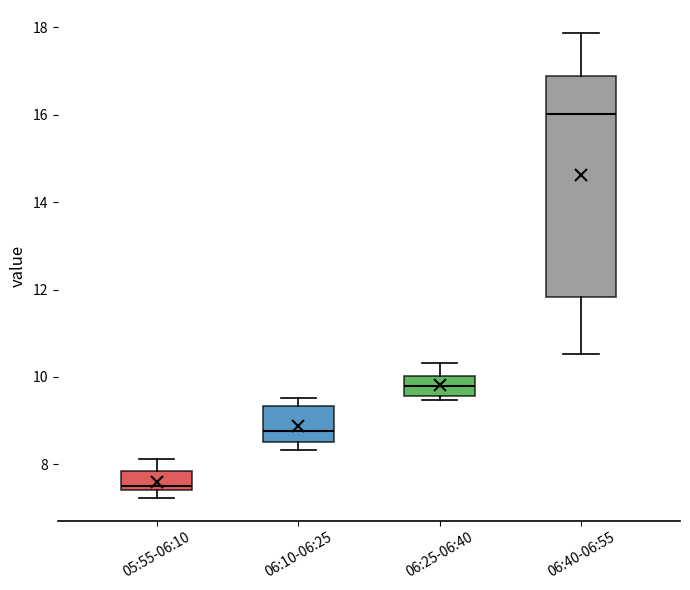

Which box's median line is the highest?

06:40-06:55